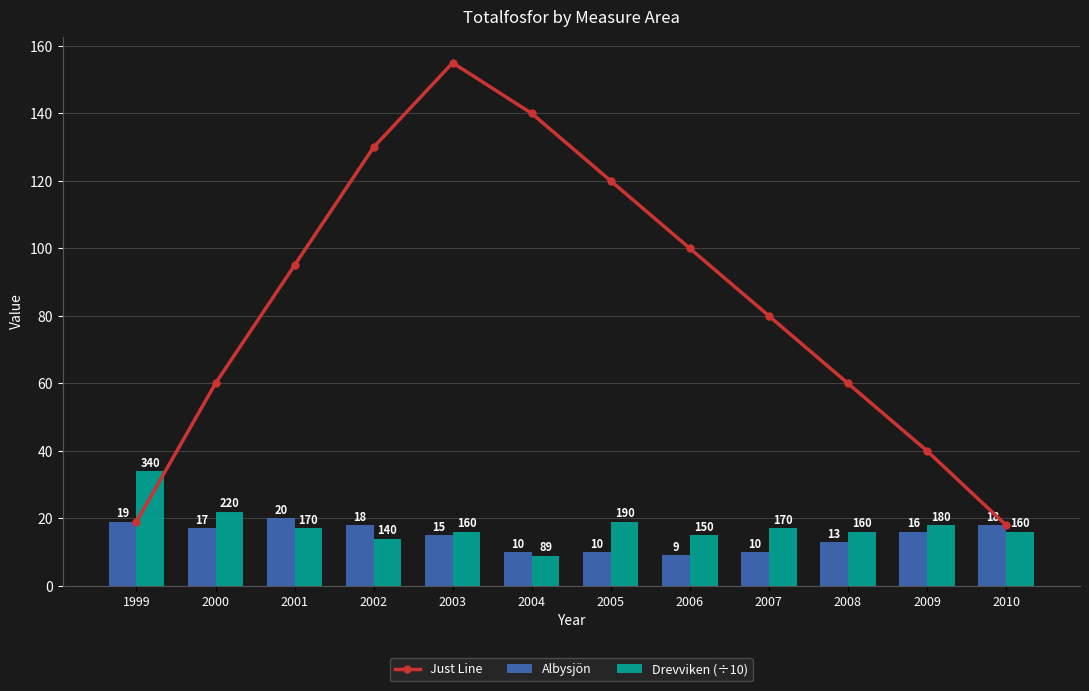

List the series in order of their peak value, highest first.

Just Line, Drevviken (÷10), Albysjön